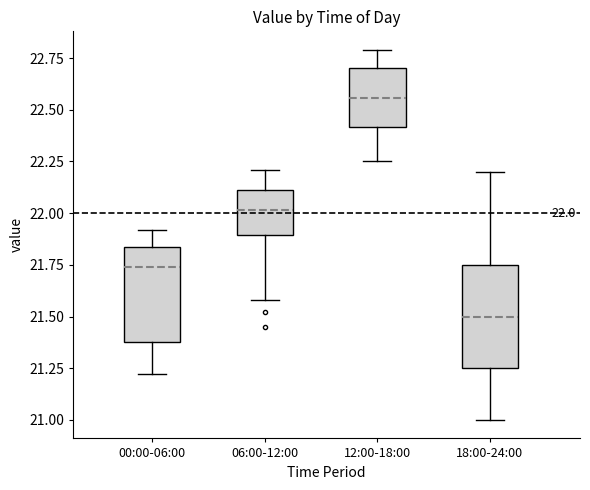

Which box's median line is the highest?

12:00-18:00